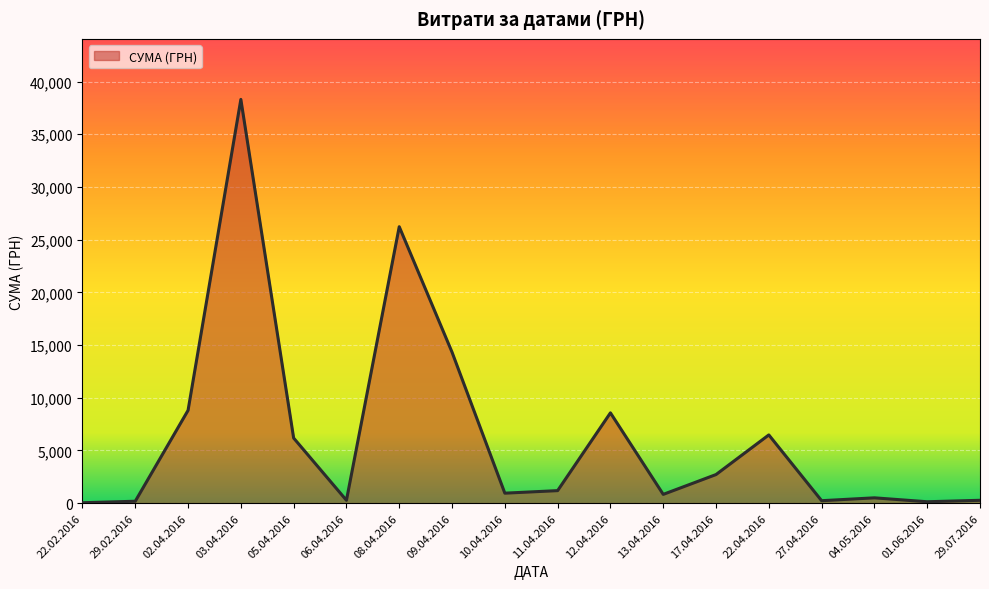

True or false: the data shows 6174.4 at 05.04.2016.

True